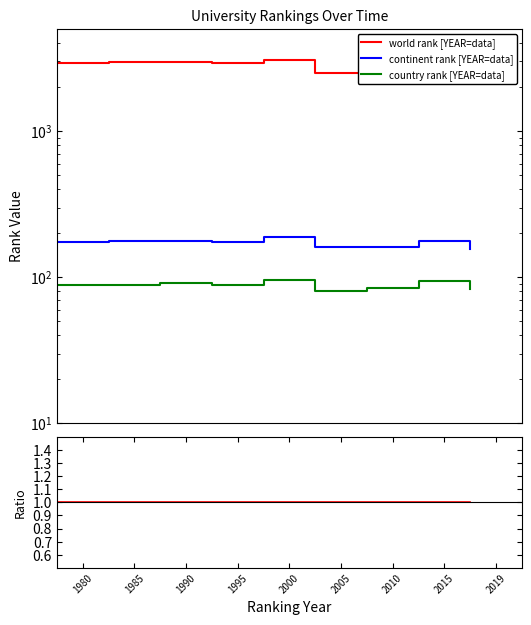

Which has a higher value, 2019 or 2015?

2015